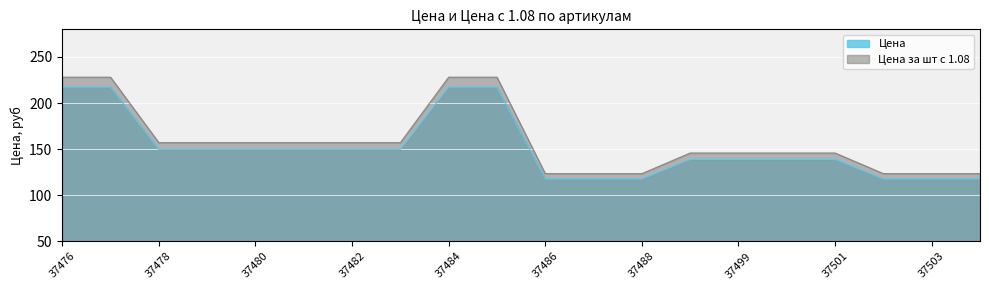

Rank the series by their average value, from lowest to highest.

Цена, Цена за шт с 1.08